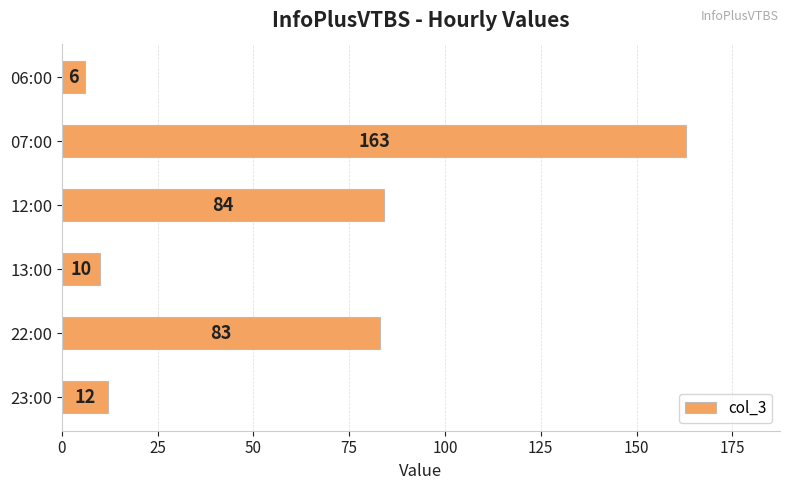

List the labels in order of value, largest first.

07:00, 12:00, 22:00, 23:00, 13:00, 06:00